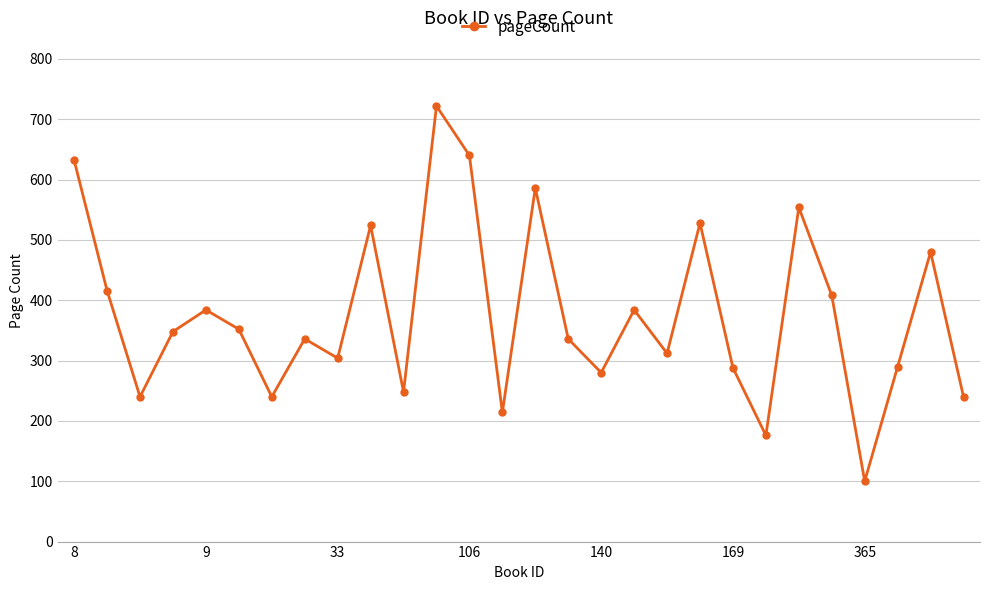

How many data points are less than 348?

14